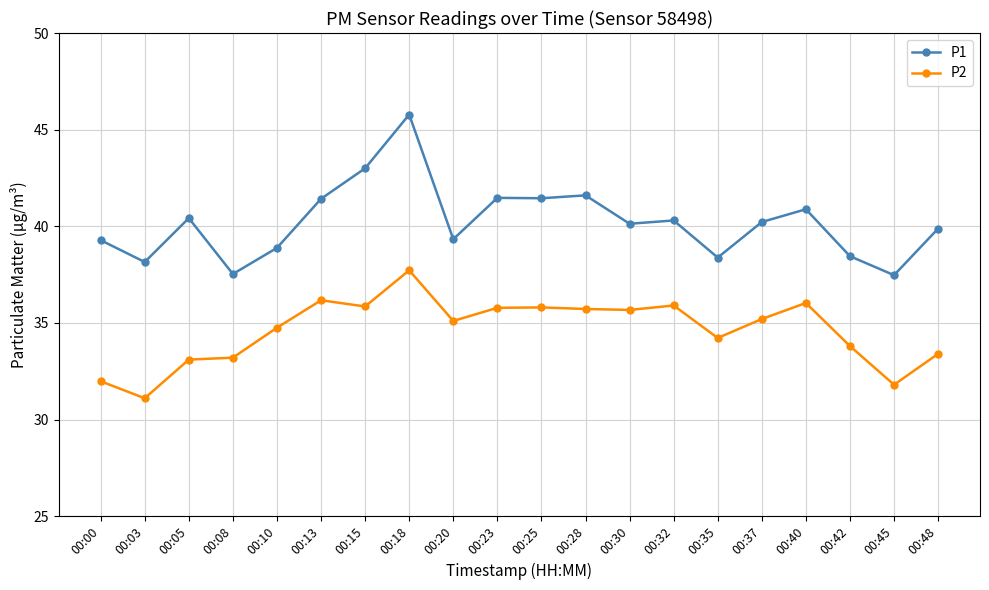

What is the sum of all P1 values?

804.0